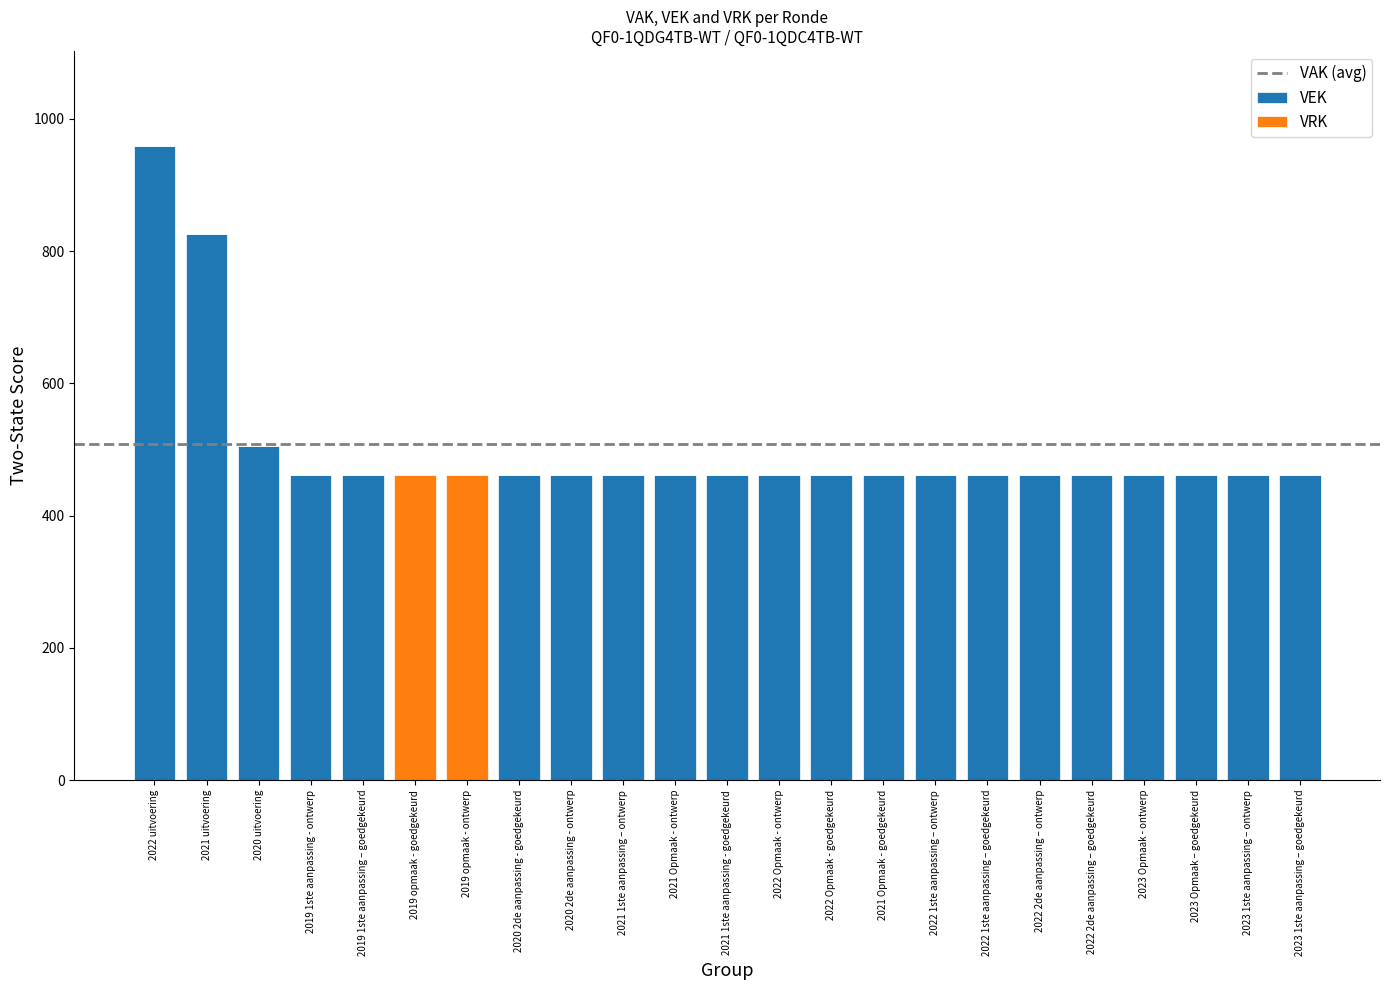

At which label does VEK reach its peak?

2022 uitvoering